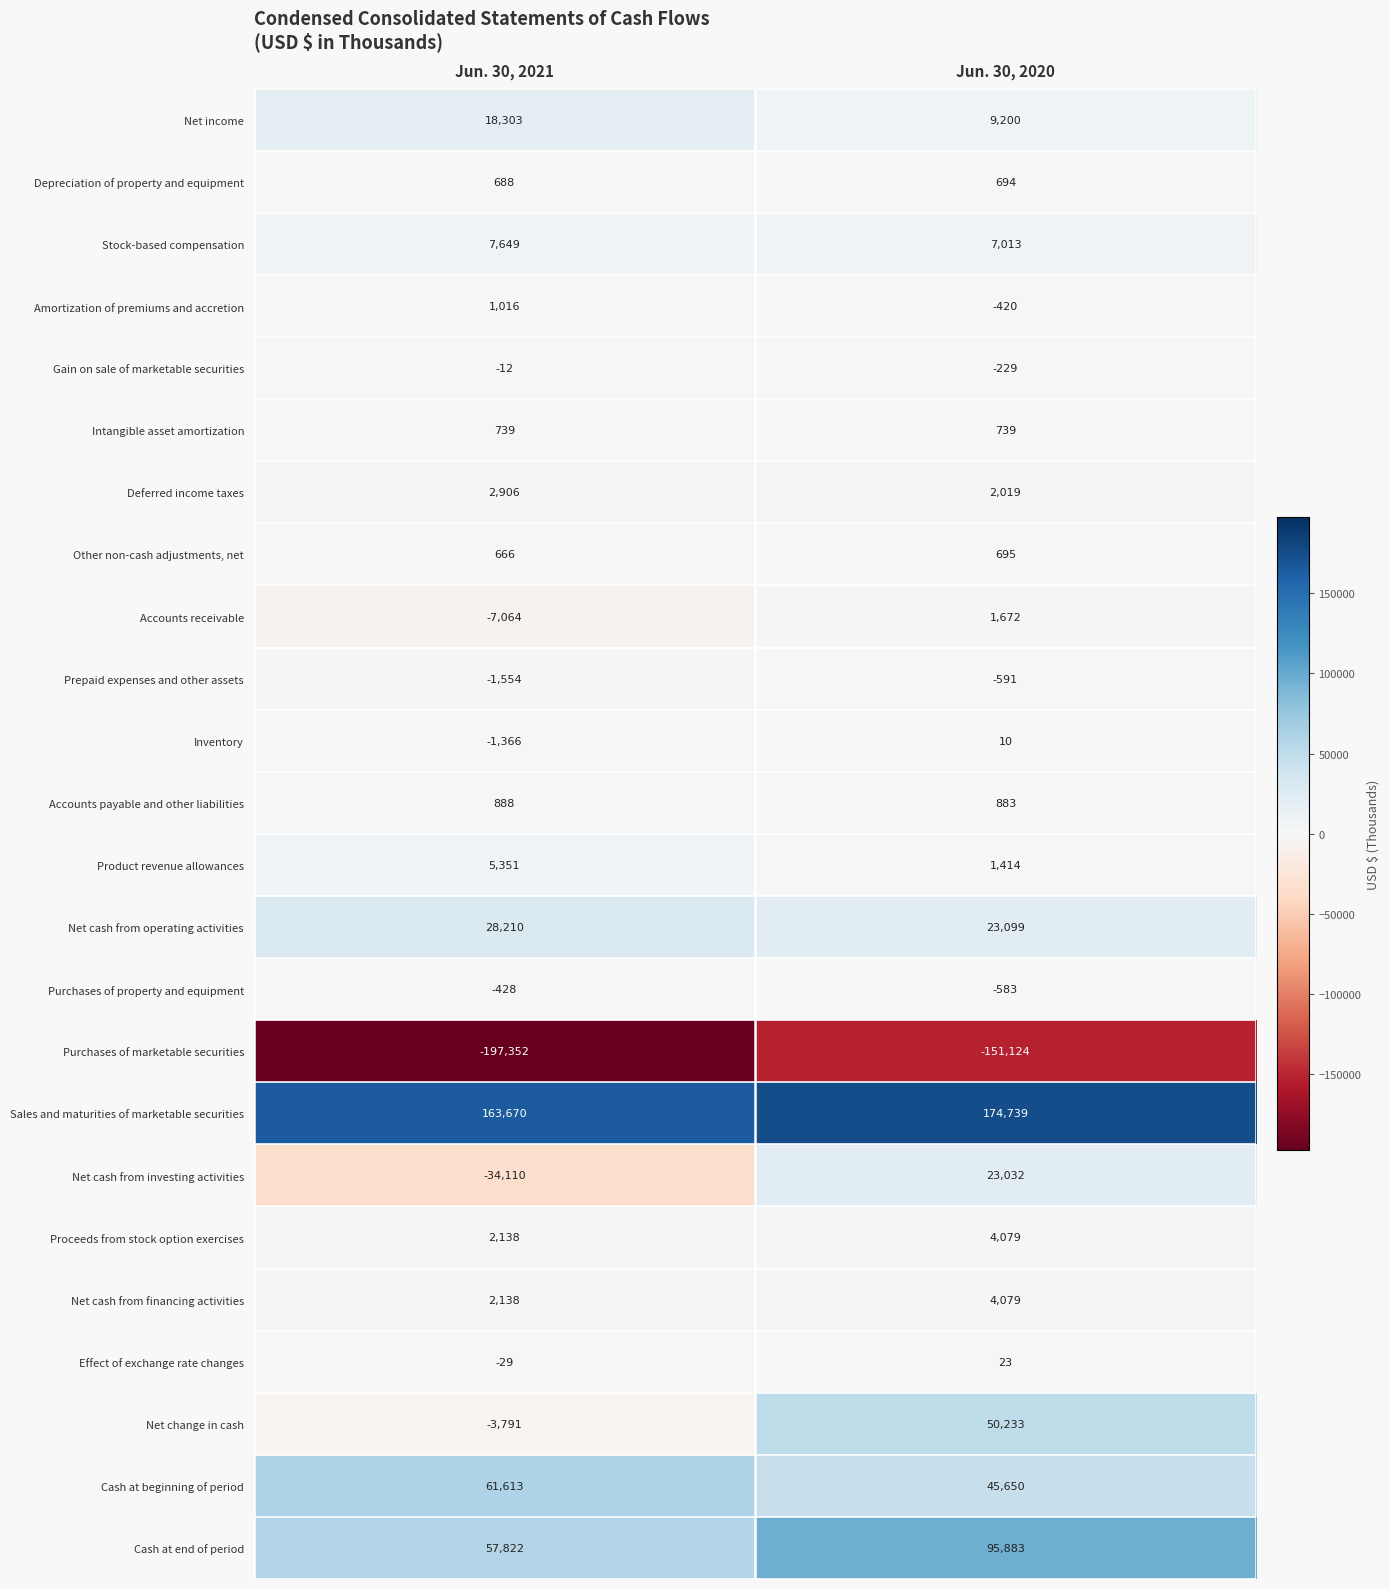

How many data points does each series have?

2